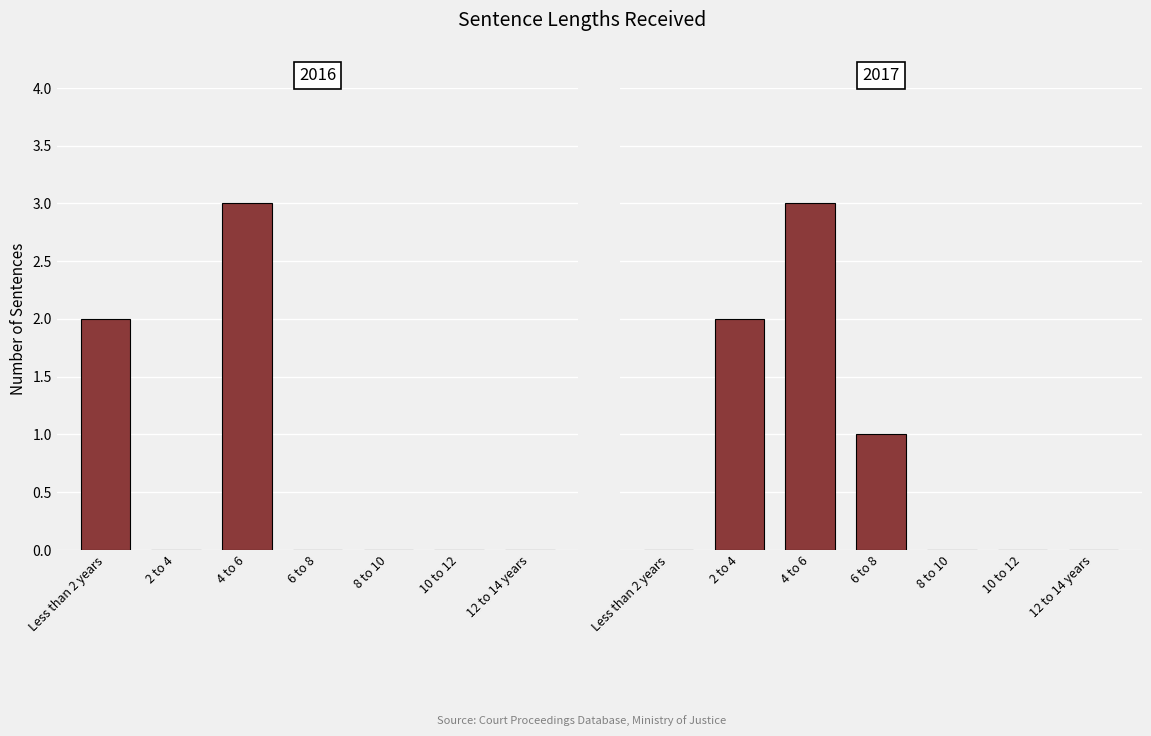

What is the sum of the 2017 values at 10 to 12 and 4 to 6?

3